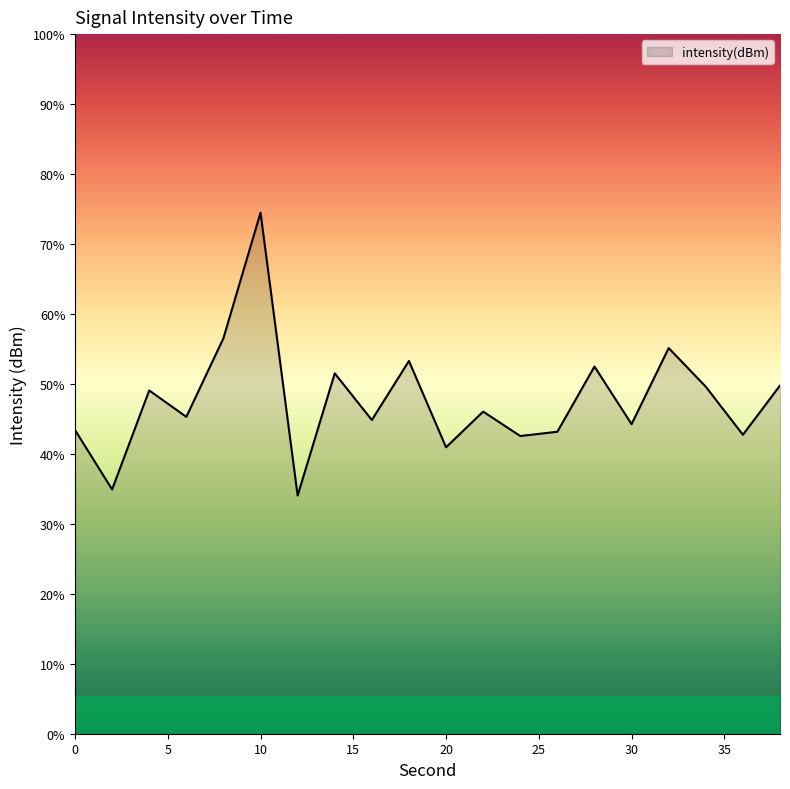

List the labels in order of value, largest first.

10, 8, 32, 18, 28, 14, 38, 34, 4, 22, 6, 16, 30, 0, 26, 36, 24, 20, 2, 12